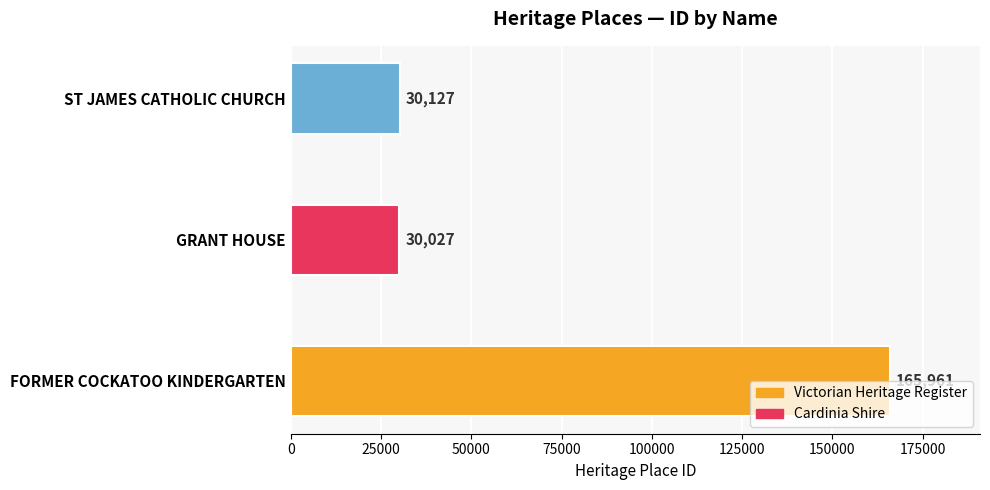

Is it true that the value at FORMER COCKATOO KINDERGARTEN is 165961?

True